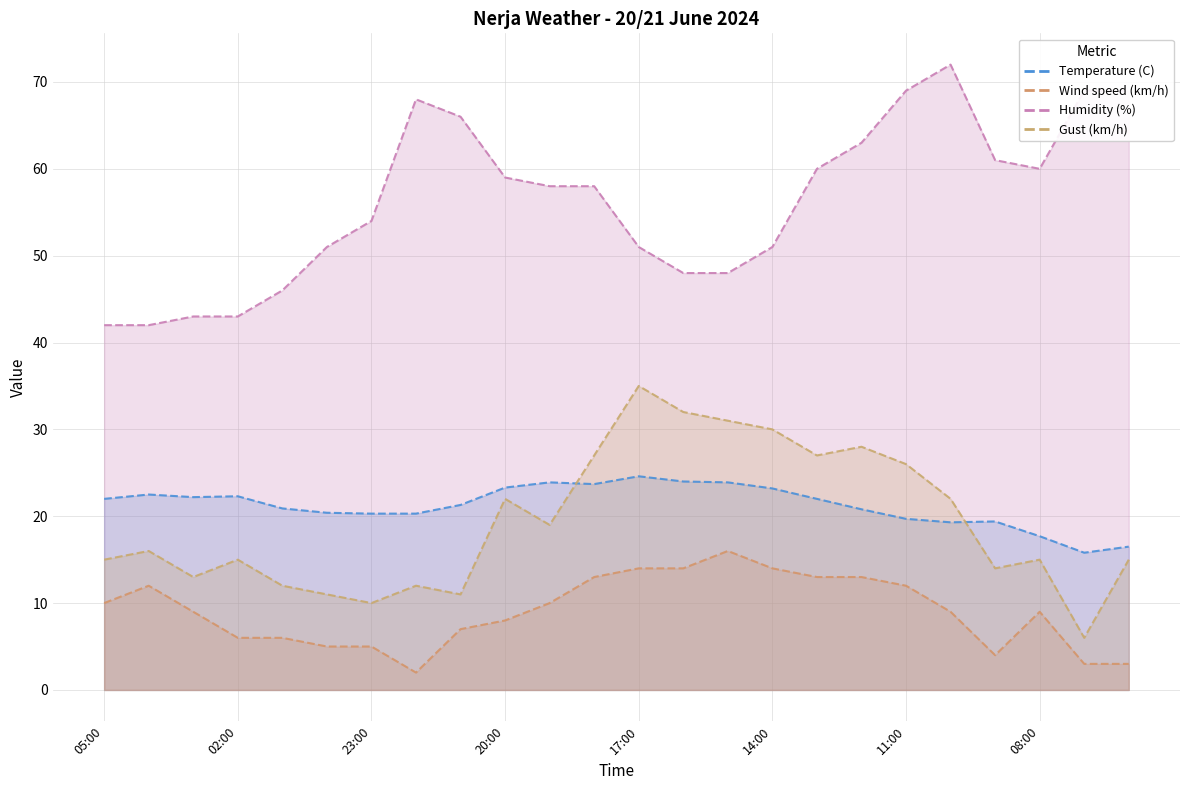

The value of Gust (km/h) at 11:00 is 26.0. True or false?

True